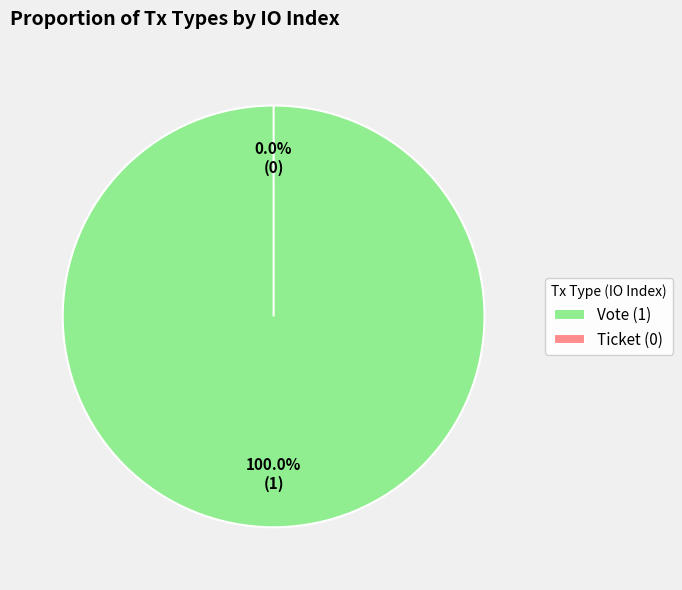

The Ticket slice represents 10% of the pie. True or false?

False